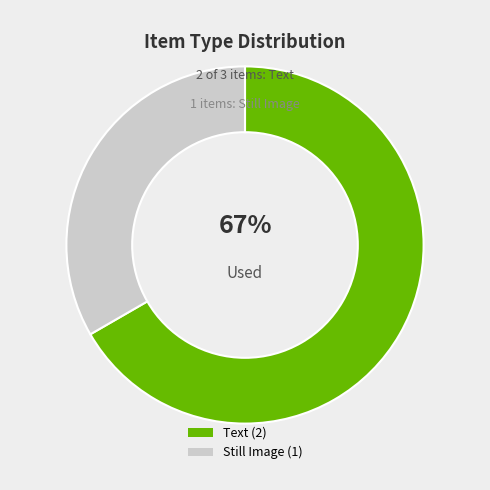

To the nearest percent, what is the average slice percentage?

50%